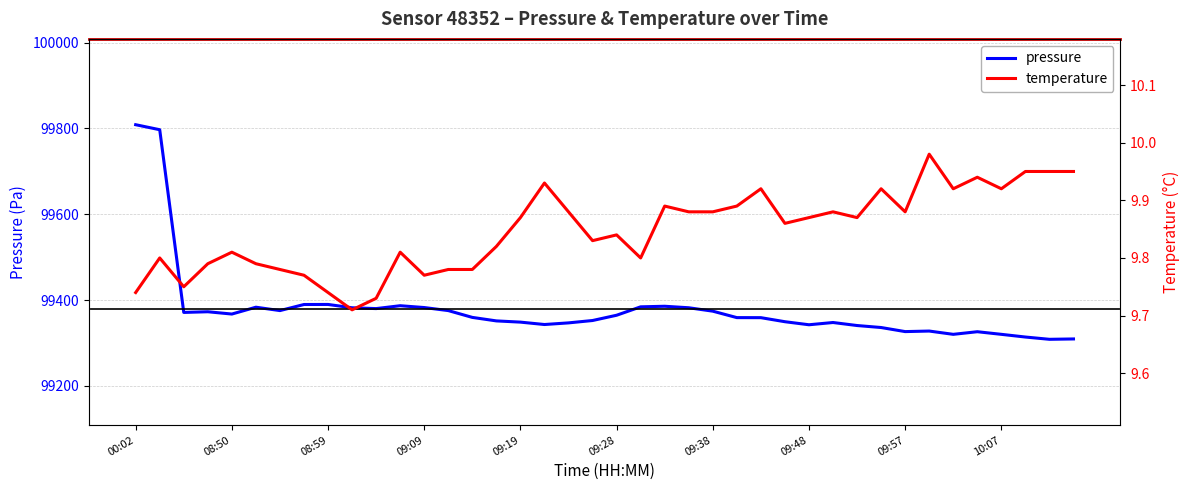

List the series in order of their peak value, lowest first.

temperature, pressure